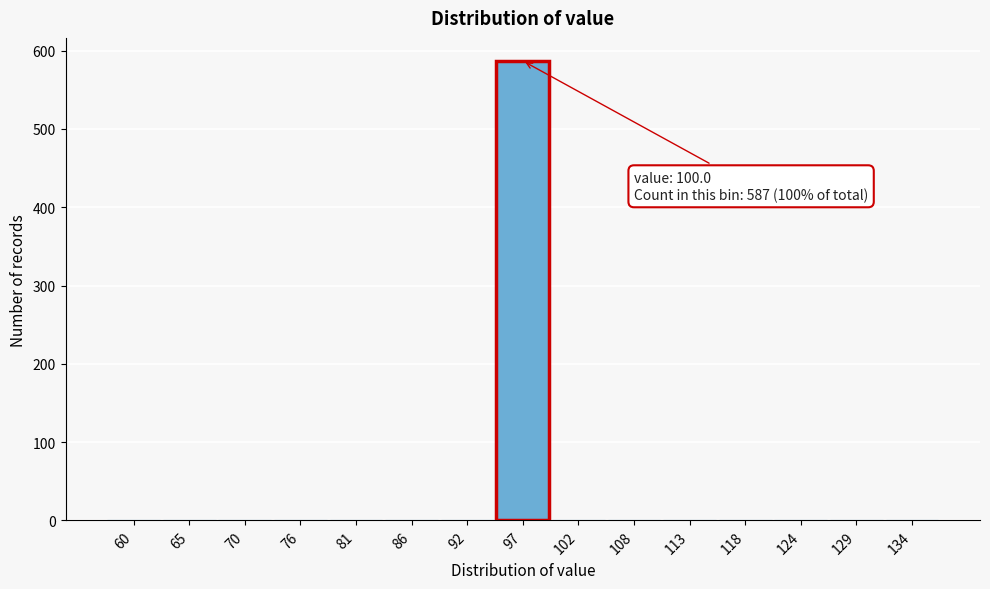

Reading left to right, extract all data points from this chart.

60=0	65=0	70=0	76=0	81=0	86=0	92=0	97=587	102=0	108=0	113=0	118=0	124=0	129=0	134=0